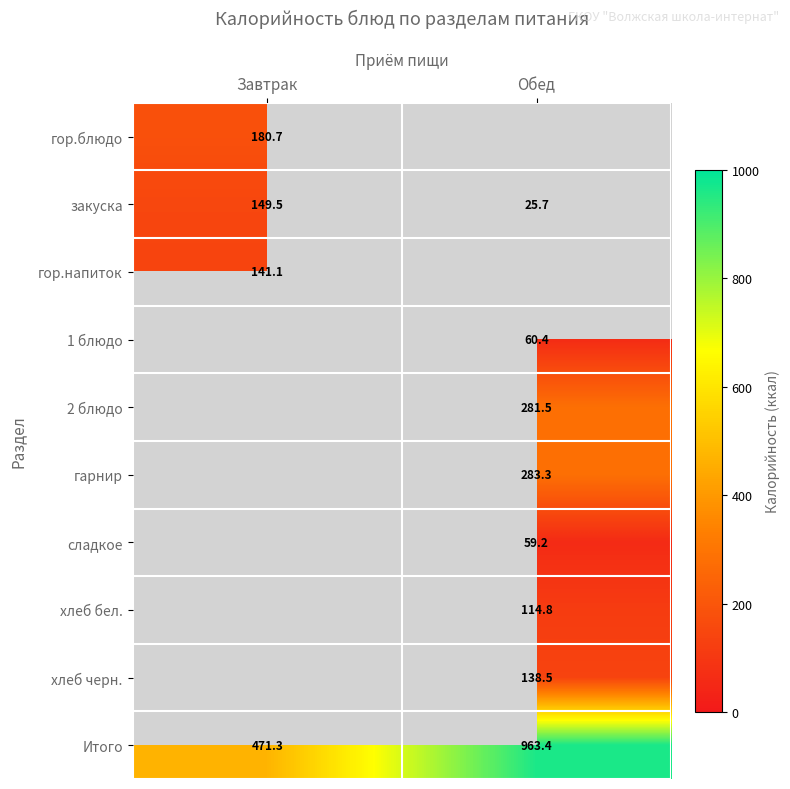

Is it true that Итого equals 471.3 at Завтрак?

True